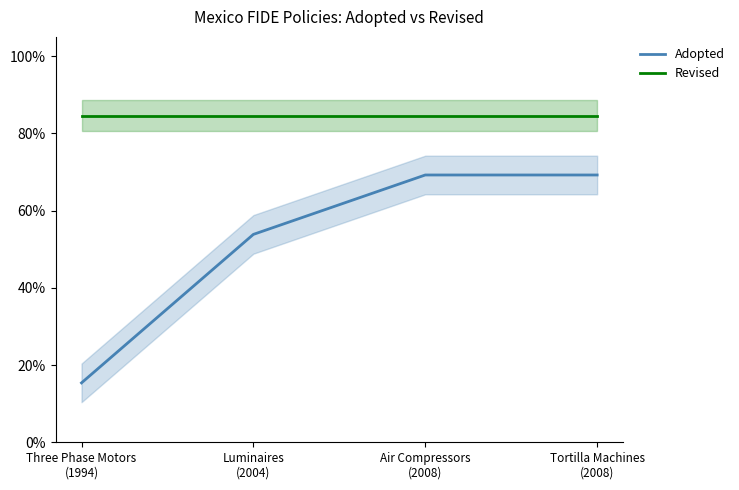

True or false: Revised and Adopted intersect in this chart.

False